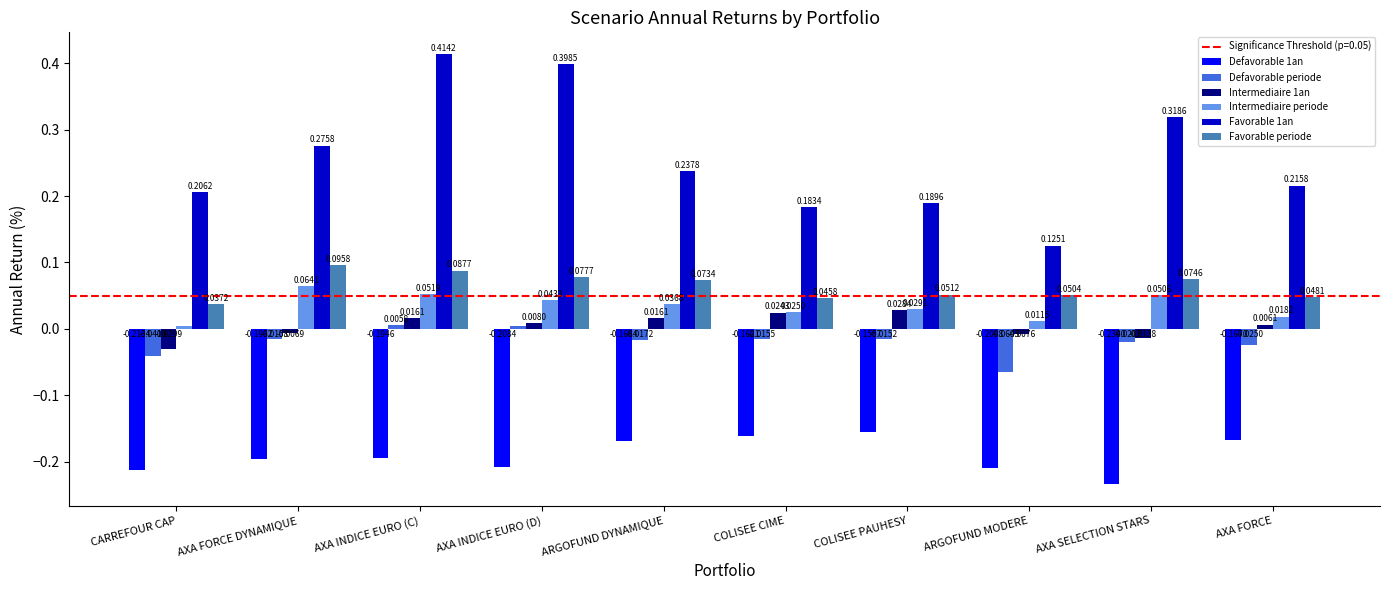

At how many categories does at least one series exceed 0?

10